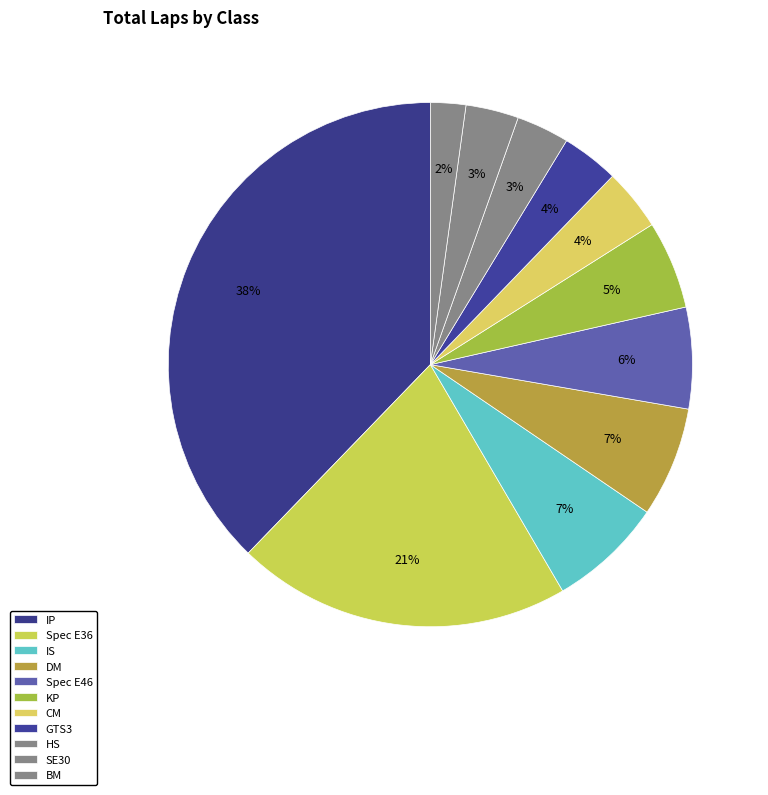

Which category has the smallest portion of the pie?

BM